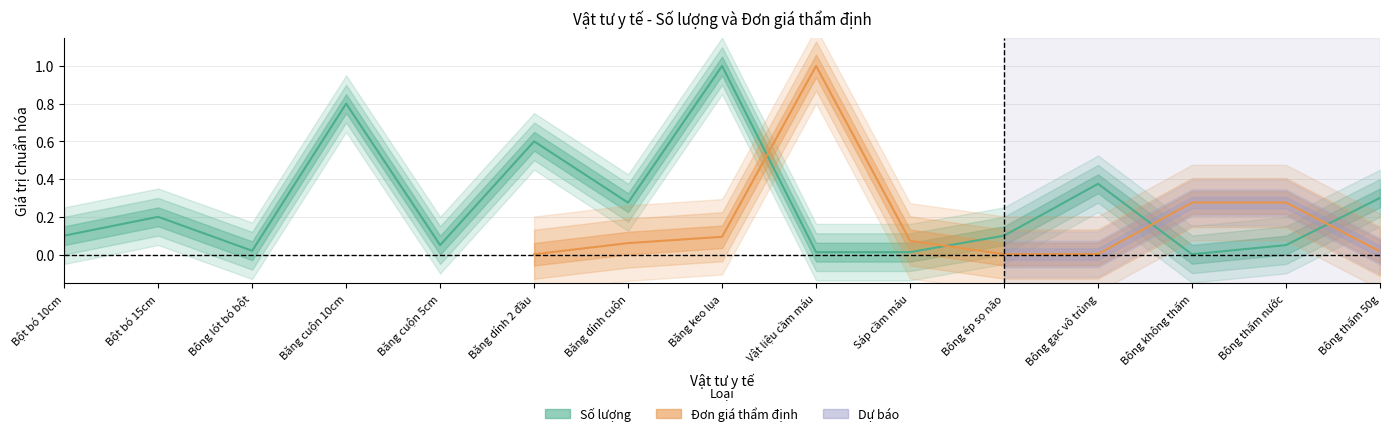

What is the sum of the values at Băng cuộn 5cm and Bông ép sọ não?

0.2